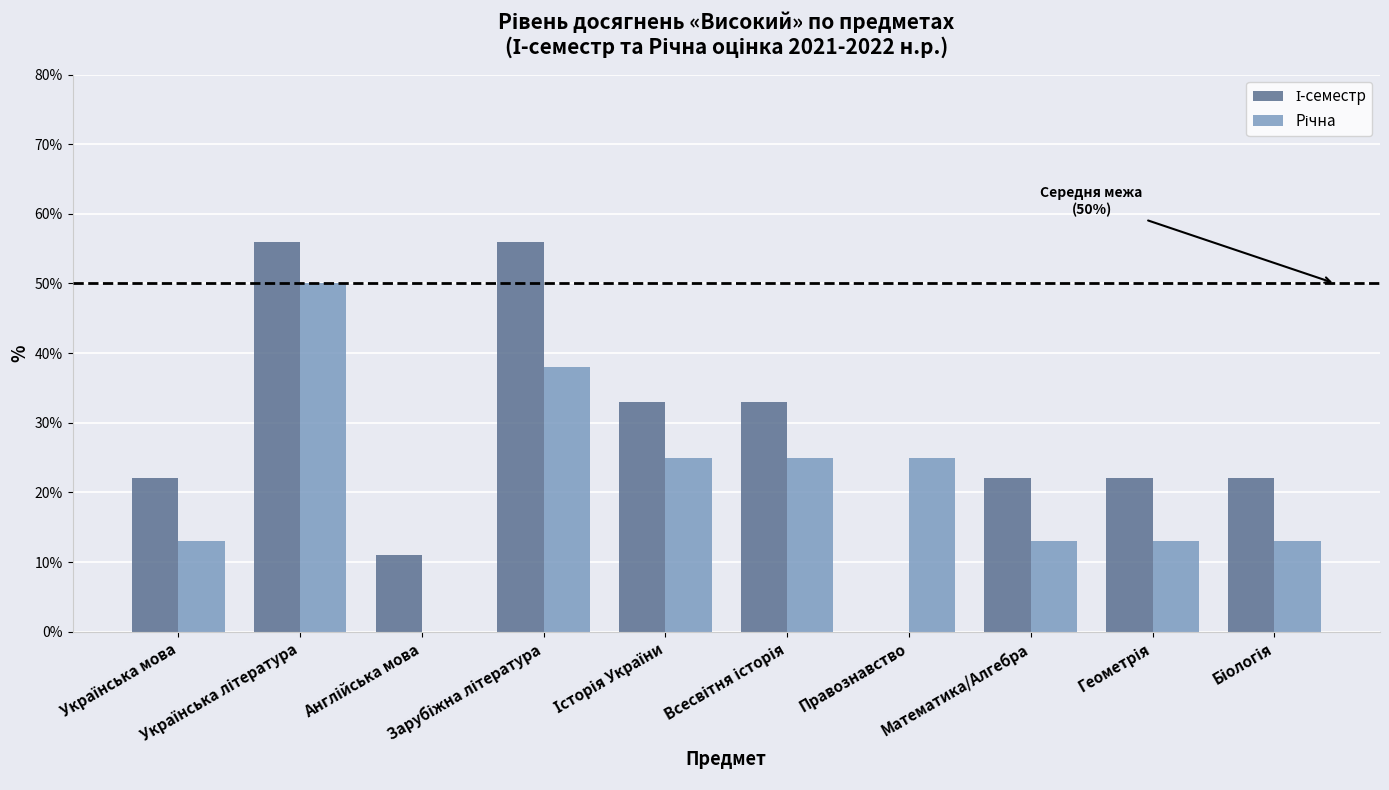

What is the maximum value shown in the chart?

56.0